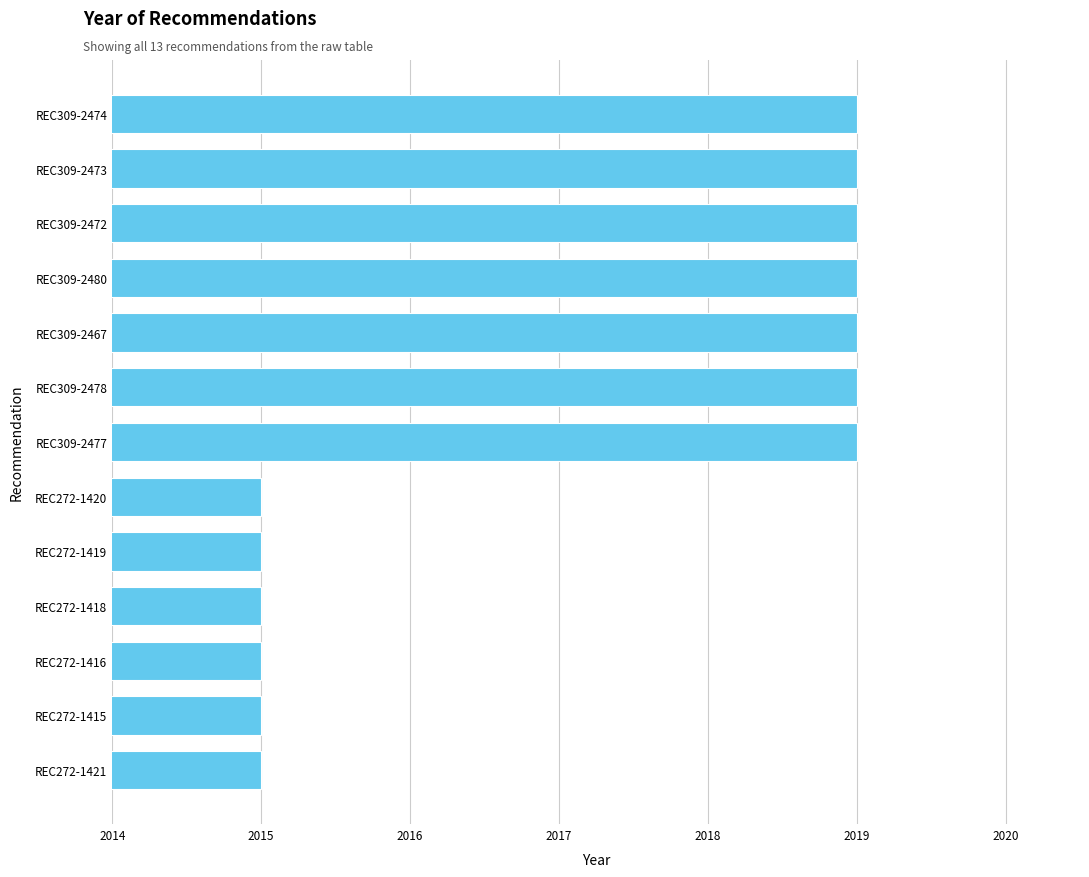

The chart shows a value of 2015 at REC272-1415. True or false?

True